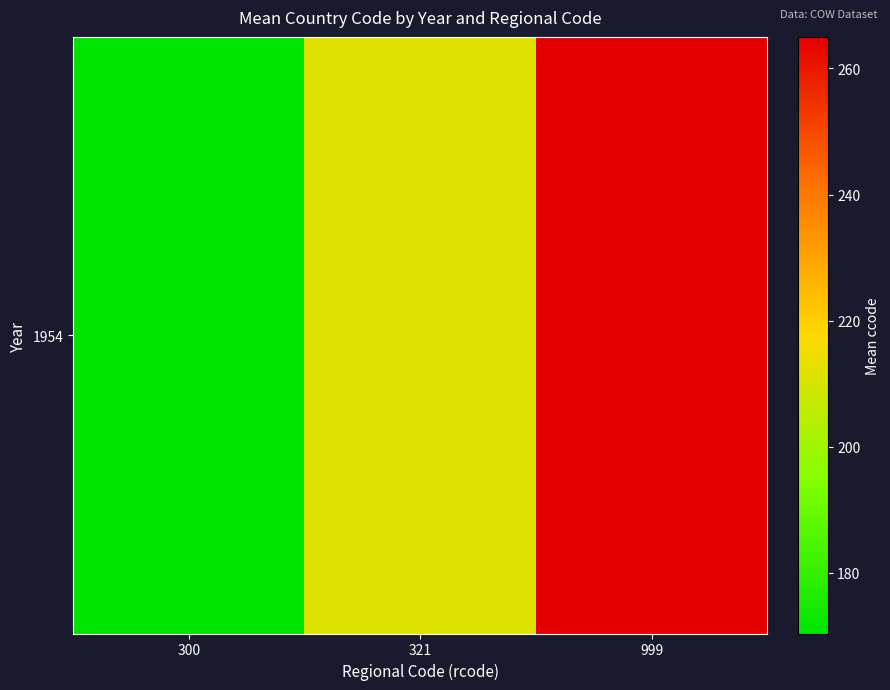

The chart shows a value of 145.4 at 999. True or false?

False